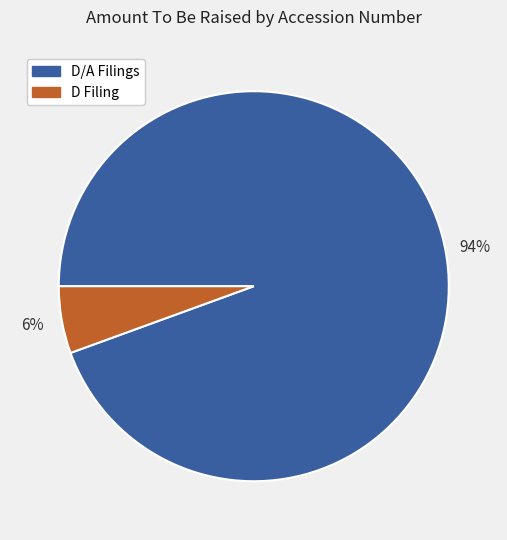

Does D Filing represent more than half of the total?

No